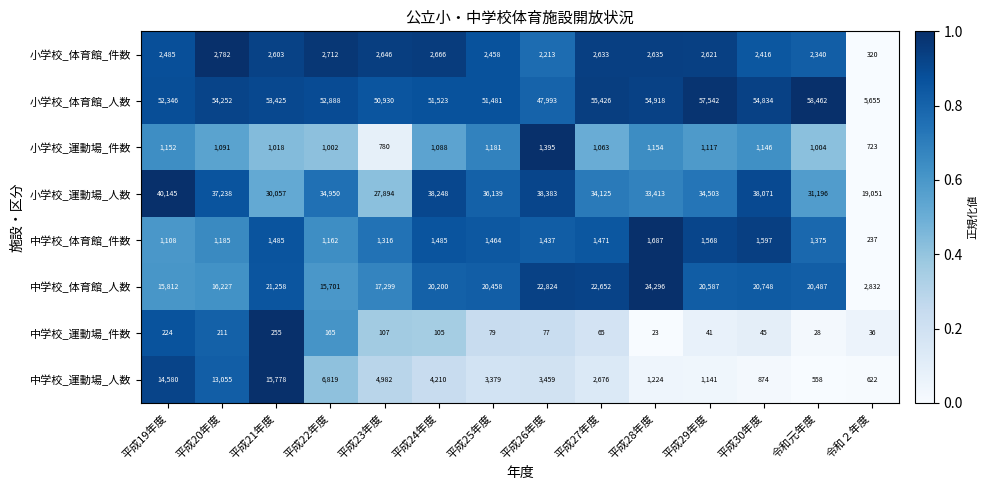

What is the sum of all 中学校_運動場_人数 values?

73357